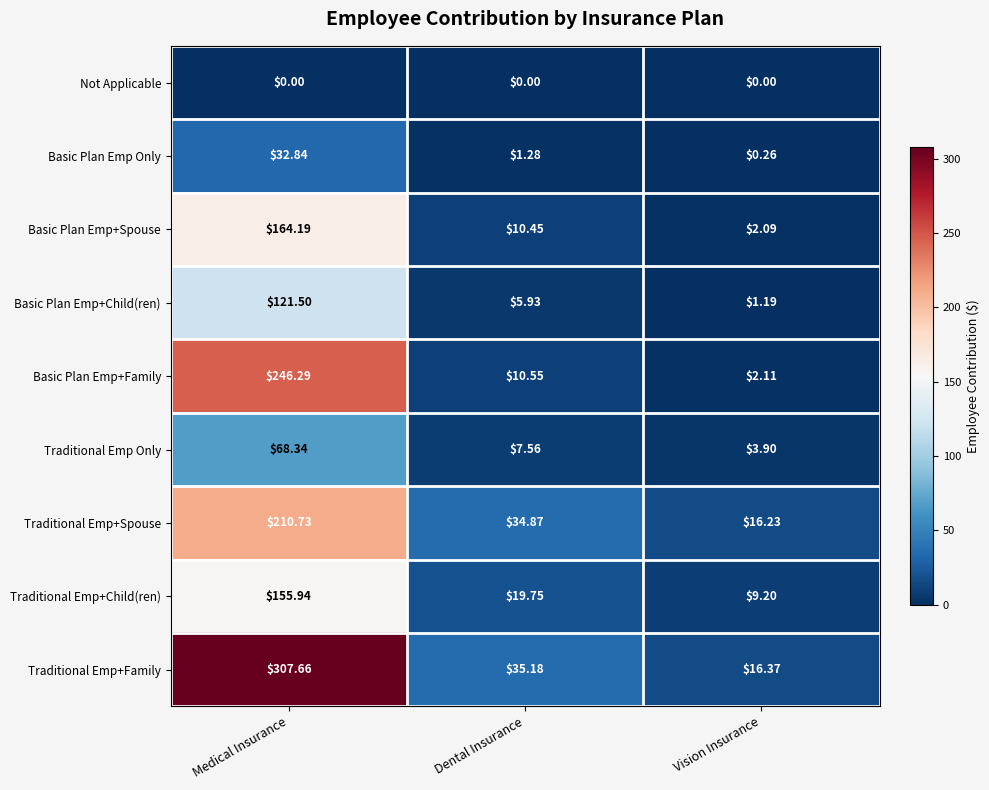

Rank the series by their maximum value, from lowest to highest.

Not Applicable, Basic Plan Emp Only, Traditional Emp Only, Basic Plan Emp+Child(ren), Traditional Emp+Child(ren), Basic Plan Emp+Spouse, Traditional Emp+Spouse, Basic Plan Emp+Family, Traditional Emp+Family